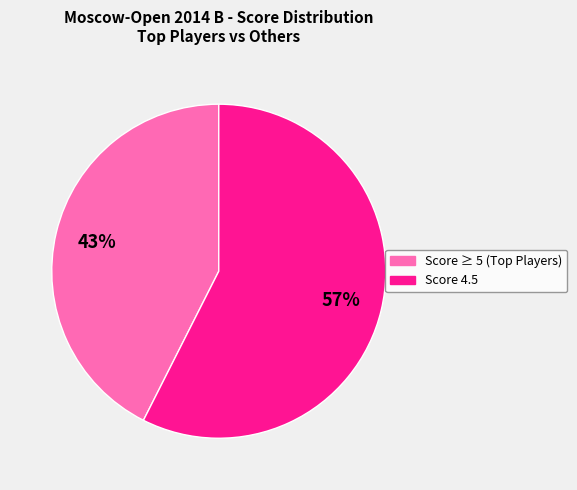

Is there a majority slice in this chart?

Yes